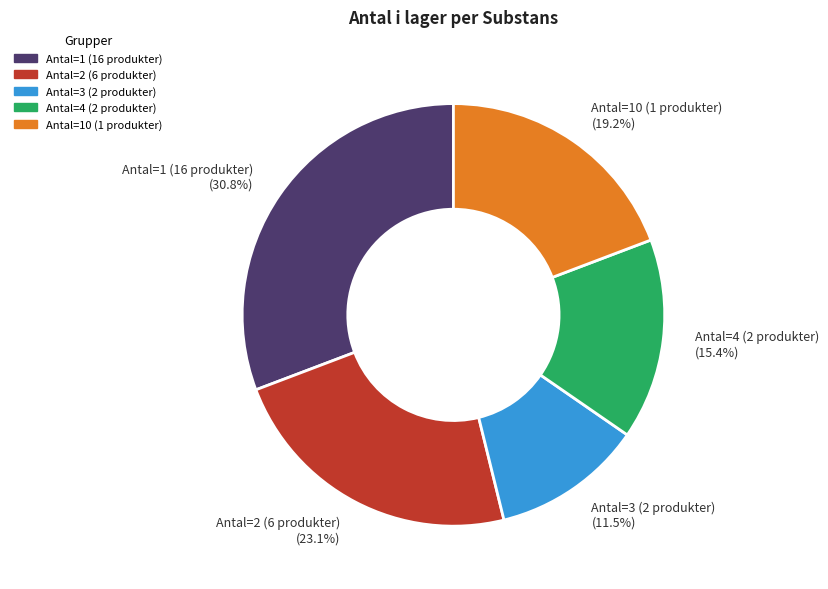

Count the number of slices in the pie.

5